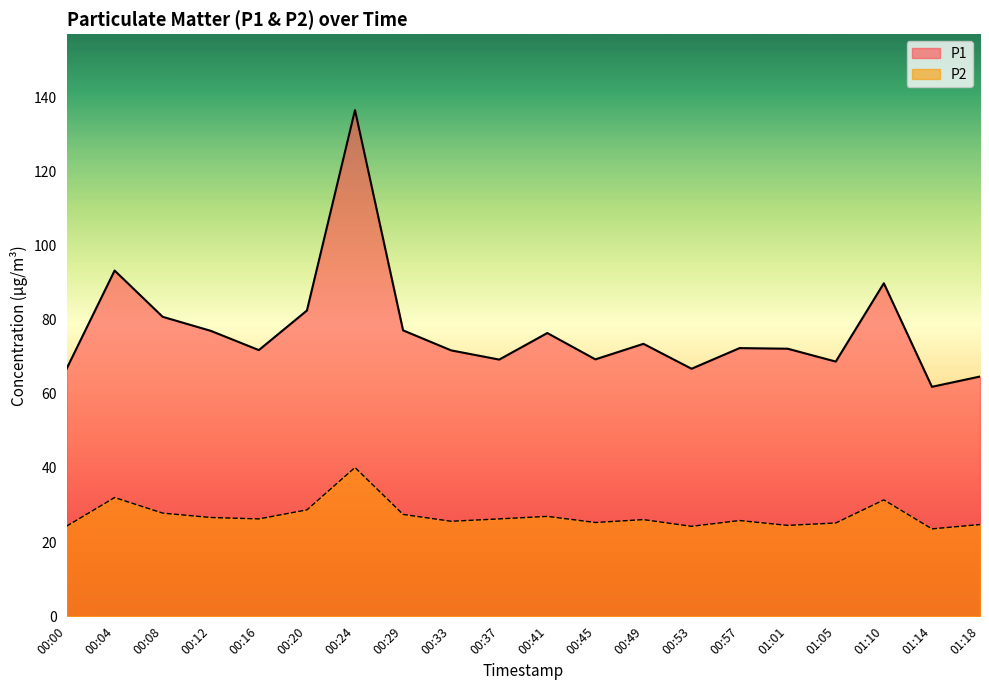

What is the value of the P1 point at the 8th from the left?

77.1